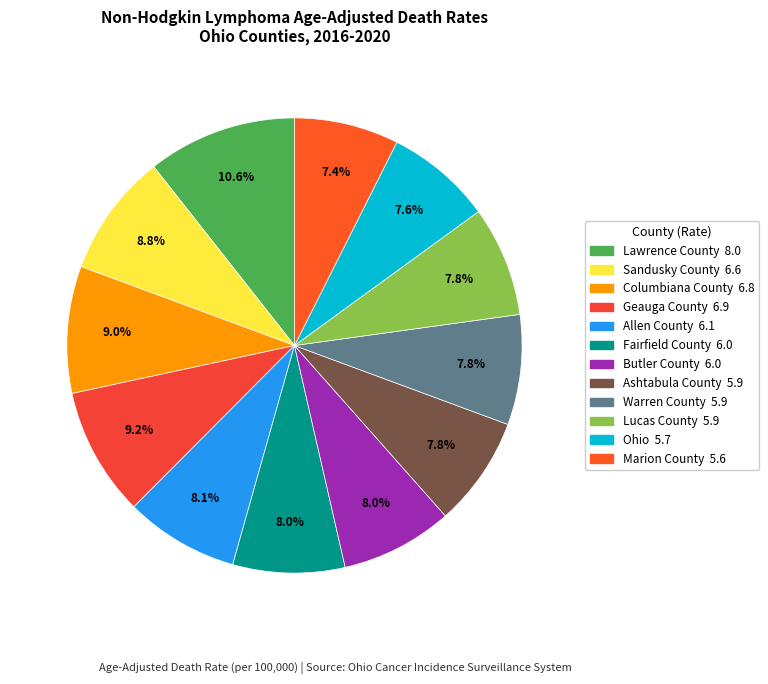

Count the number of slices in the pie.

12